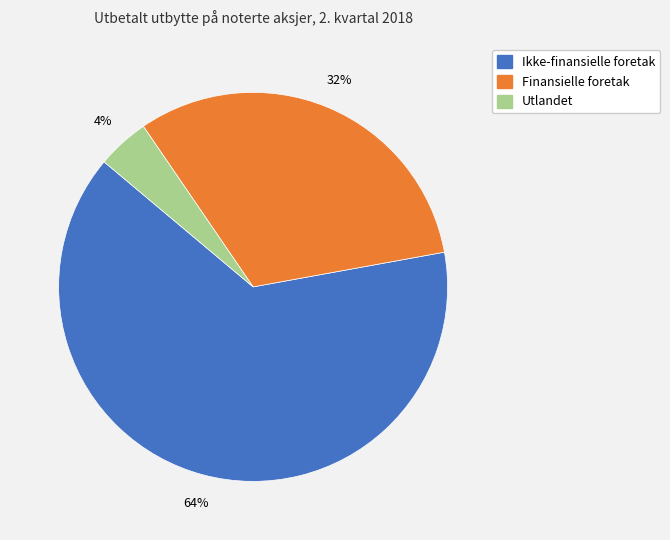

To the nearest percent, what is the difference between the largest and smallest slice percentages?

60%